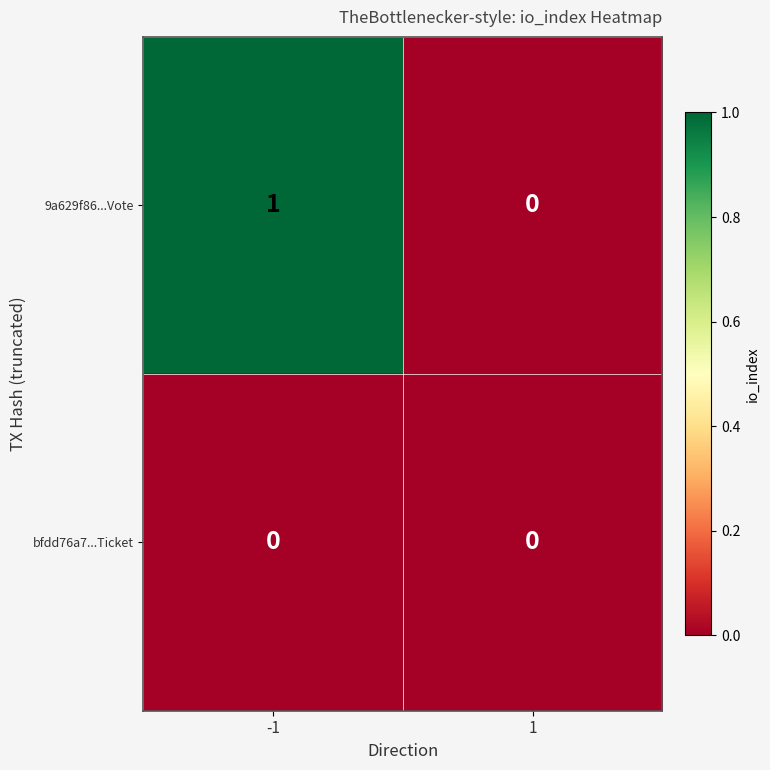

List the series in order of their overall mean, highest first.

9a629f86...Vote, bfdd76a7...Ticket